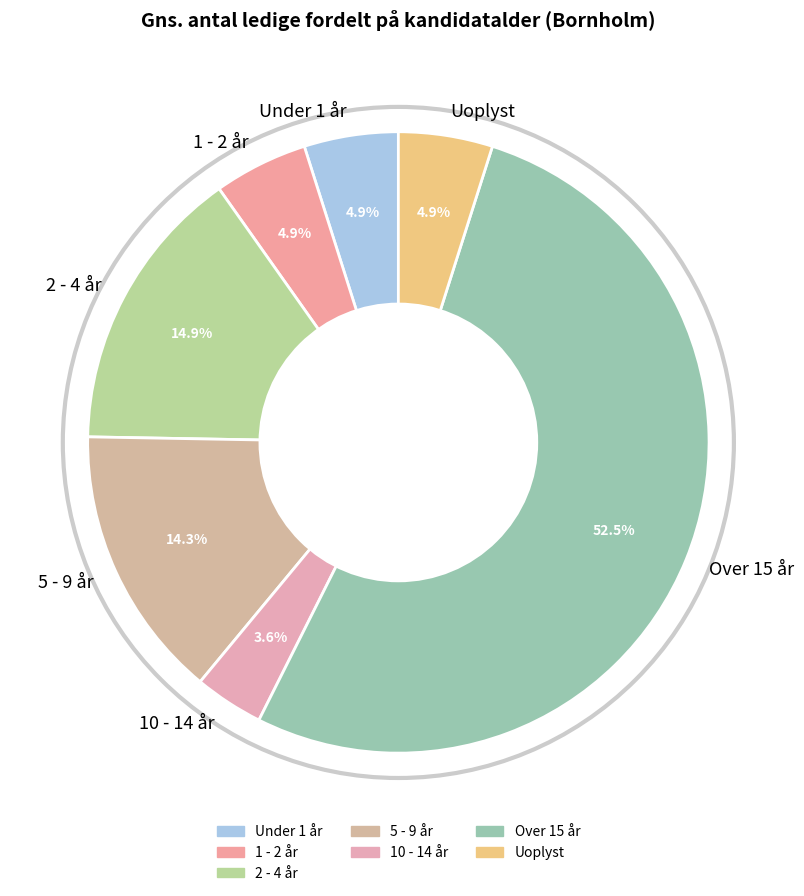

What is the largest slice in the pie chart?

Over 15 år